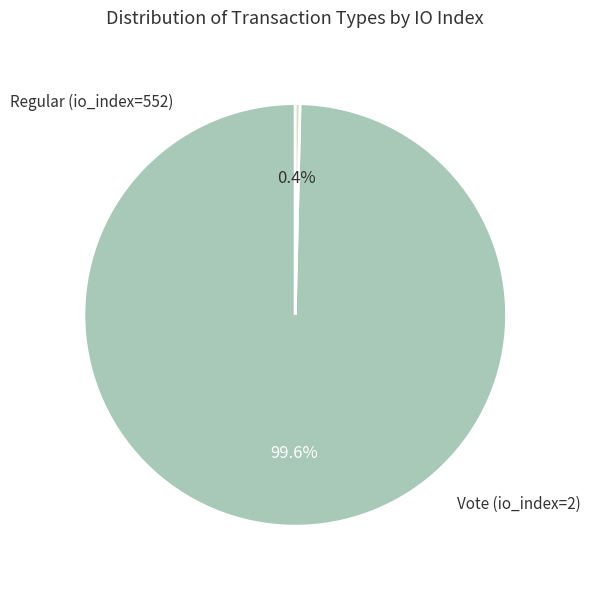

Is there a majority slice in this chart?

Yes